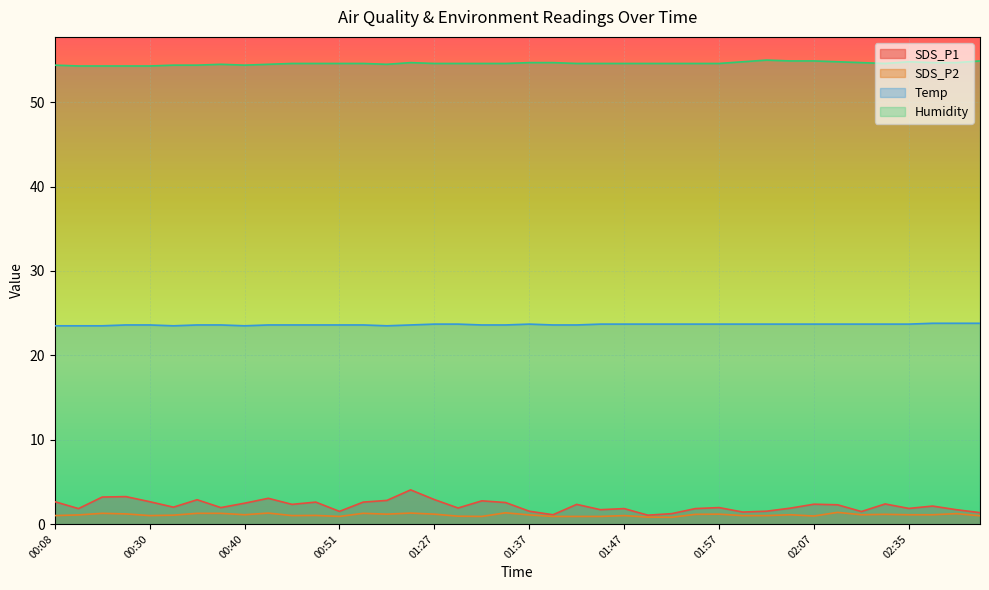

At which category does SDS_P1 reach its first local valley?

00:22